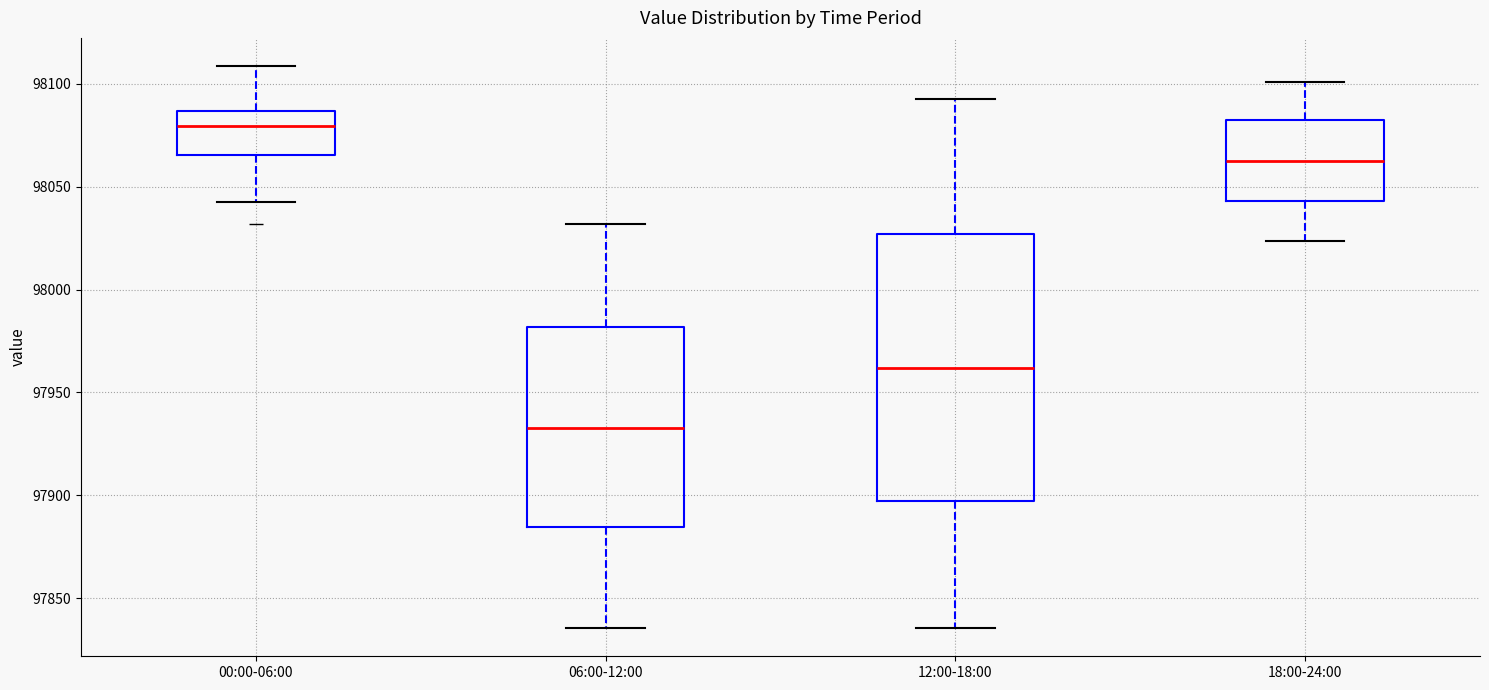

Comparing the boxes themselves (not the whiskers), which one is the tallest?

12:00-18:00